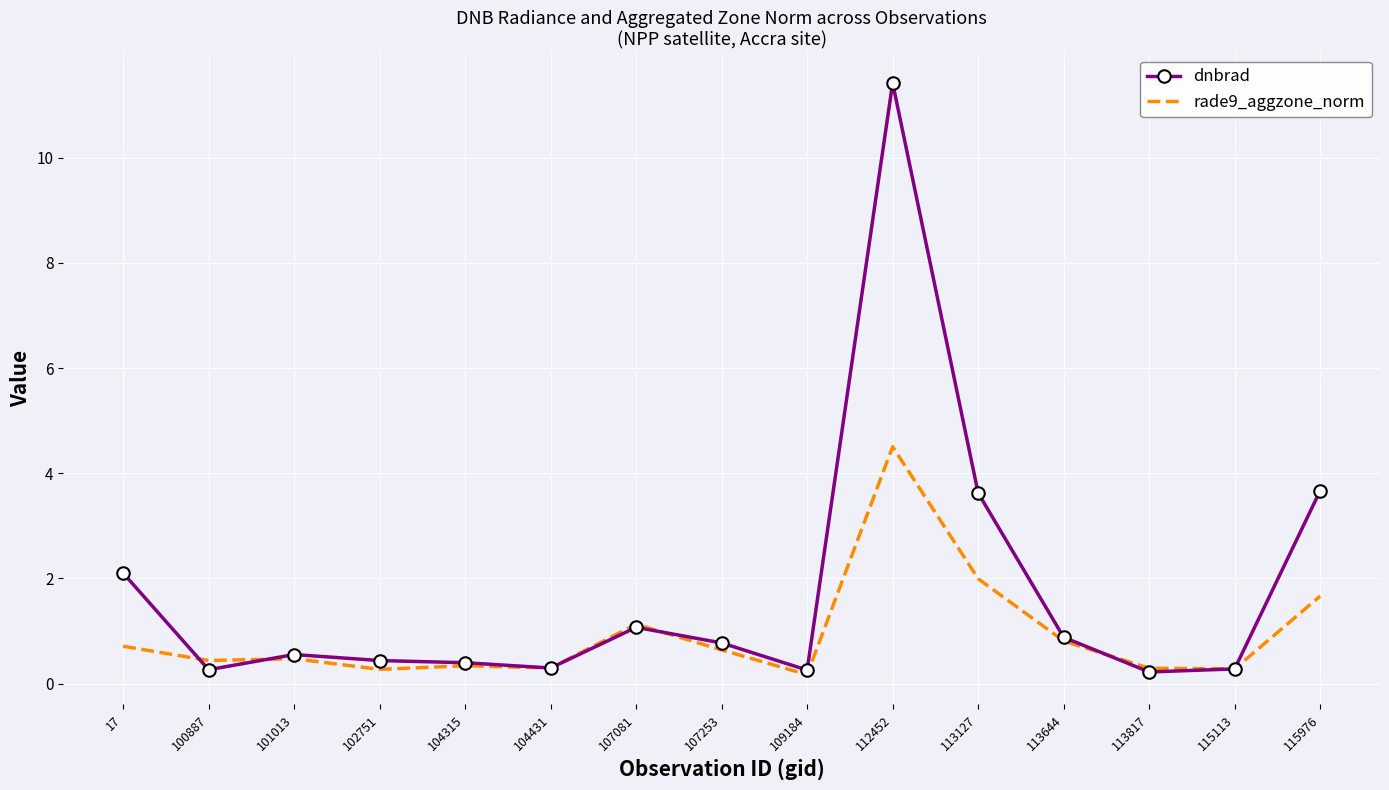

True or false: dnbrad has more than 2 interior local peaks.

True